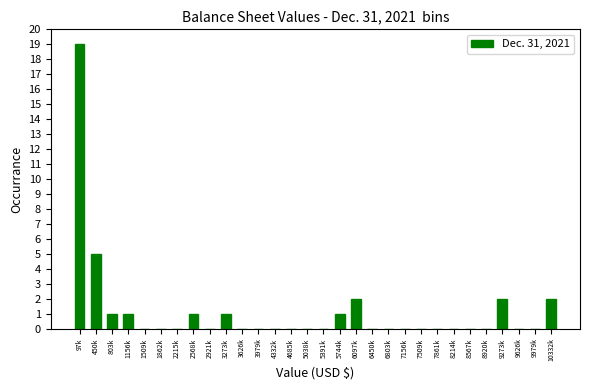

Reading right to left, what are all the values shown in this chart?

10332k=2	9979k=0	9626k=0	9273k=2	8920k=0	8567k=0	8214k=0	7861k=0	7509k=0	7156k=0	6803k=0	6450k=0	6097k=2	5744k=1	5391k=0	5038k=0	4685k=0	4332k=0	3979k=0	3626k=0	3273k=1	2921k=0	2568k=1	2215k=0	1862k=0	1509k=0	1156k=1	803k=1	450k=5	97k=19